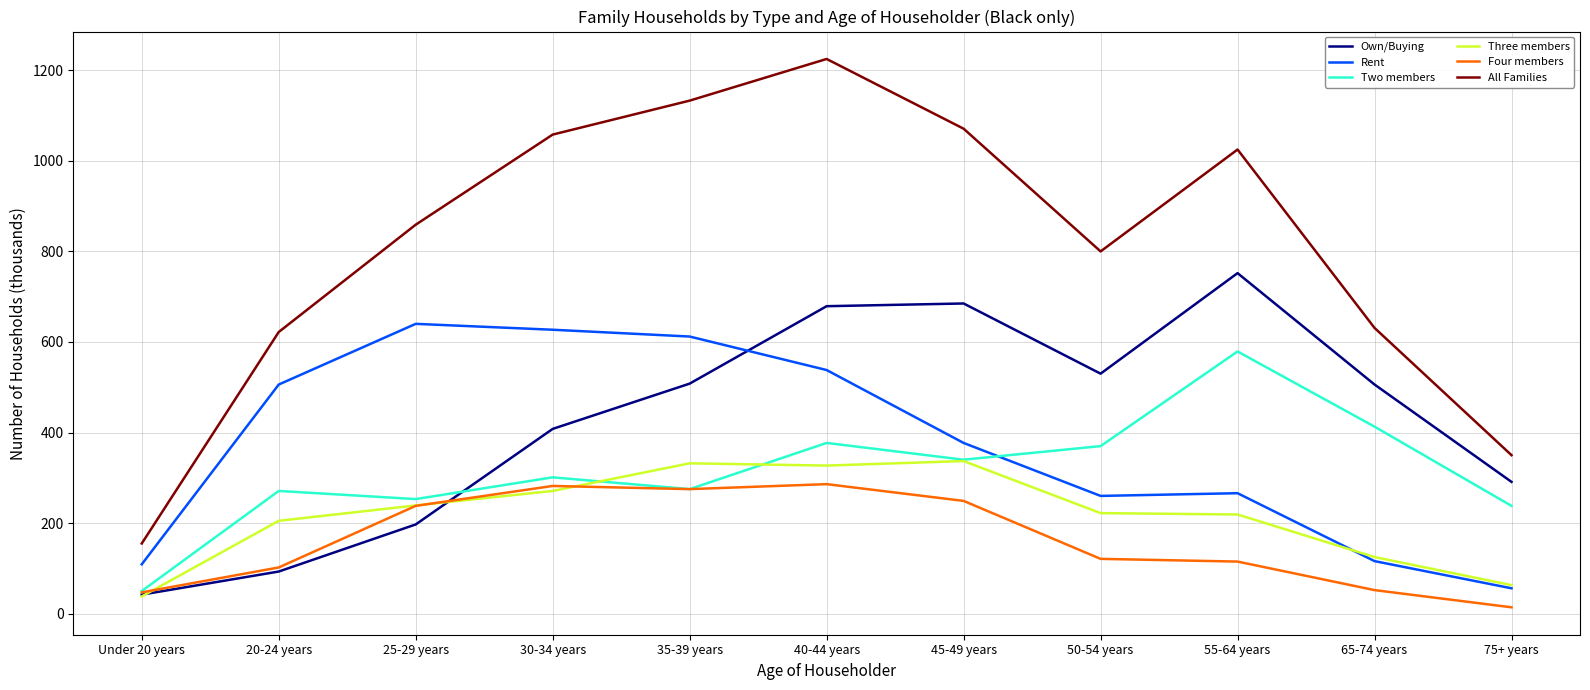

Is it true that Rent equals 627 at 30-34 years?

True